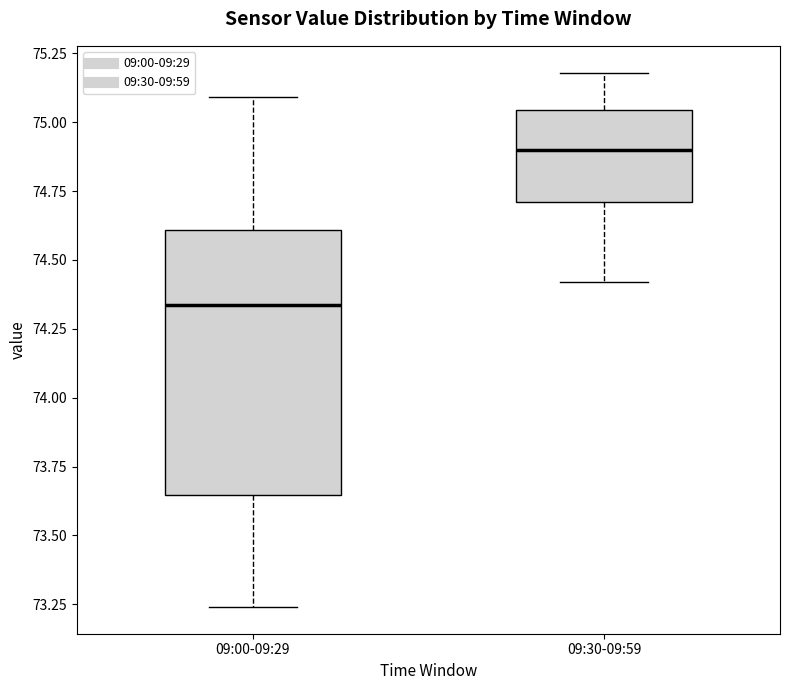

Comparing the boxes themselves (not the whiskers), which one is the tallest?

09:00-09:29